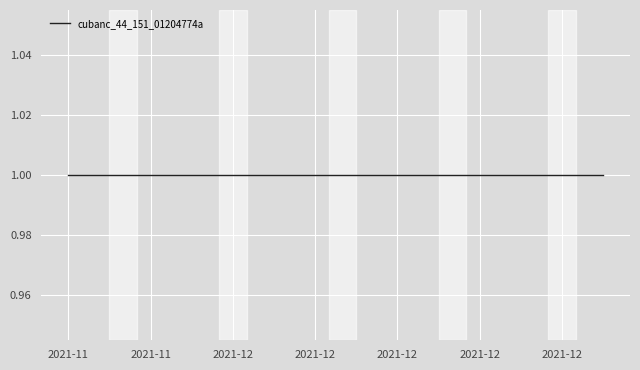

True or false: the data has more than 2 interior local peaks.

False